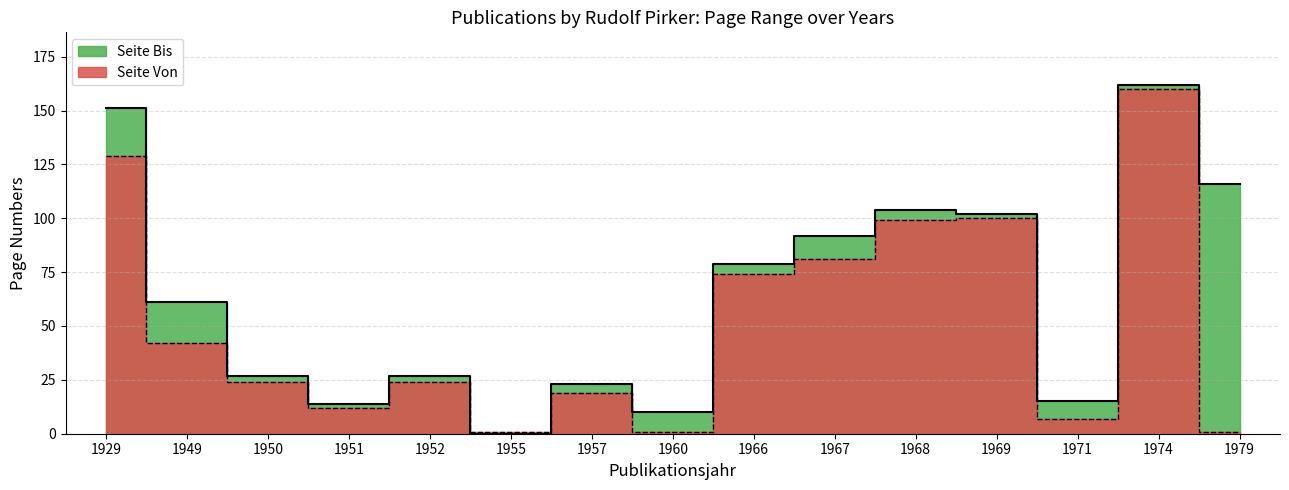

Rank the series by their average value, from lowest to highest.

Seite Von, Seite Bis